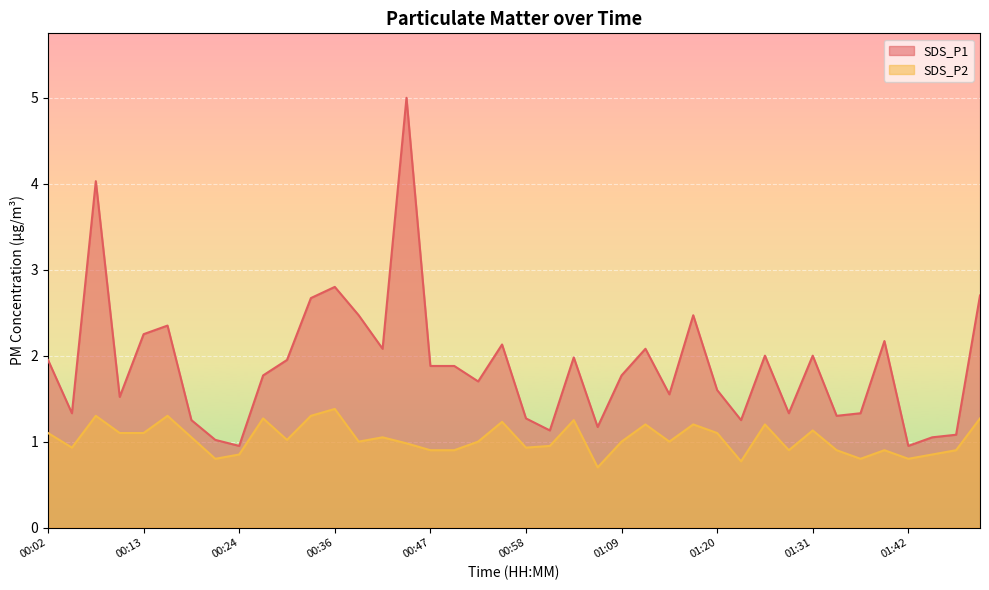

Which series changed the most between 00:22 and 01:31?

SDS_P1